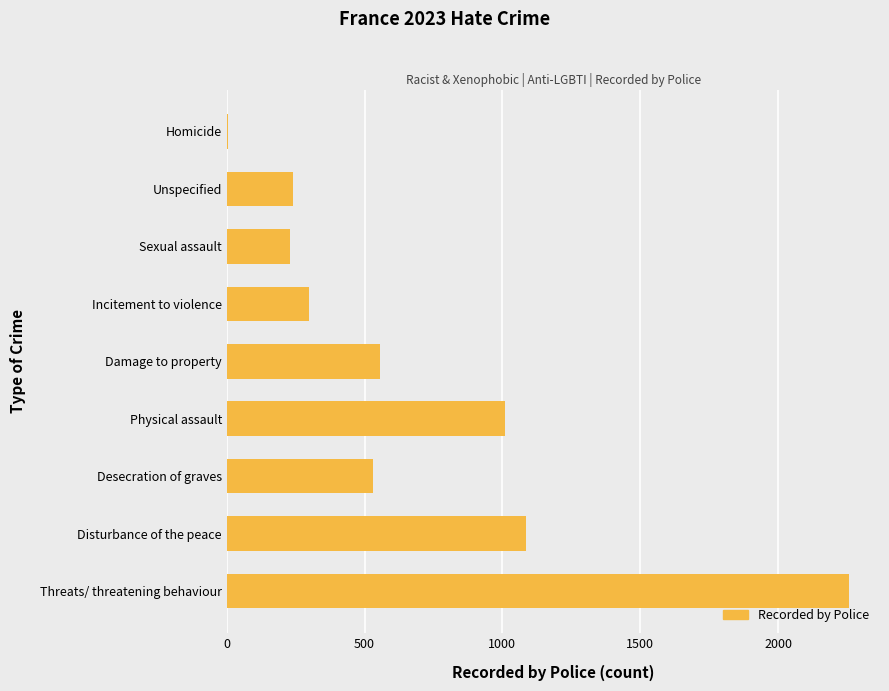

What is the sum of the values at Threats/ threatening behaviour and Physical assault?

3267